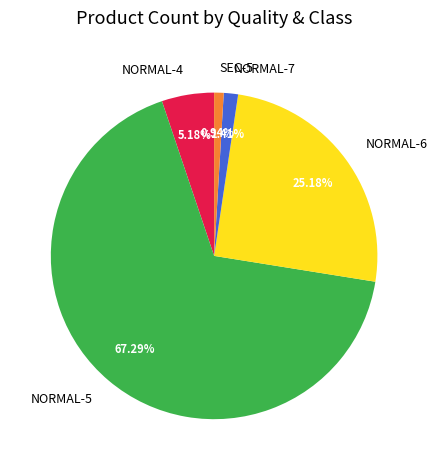

Is there any slice that represents more than half of the pie?

Yes